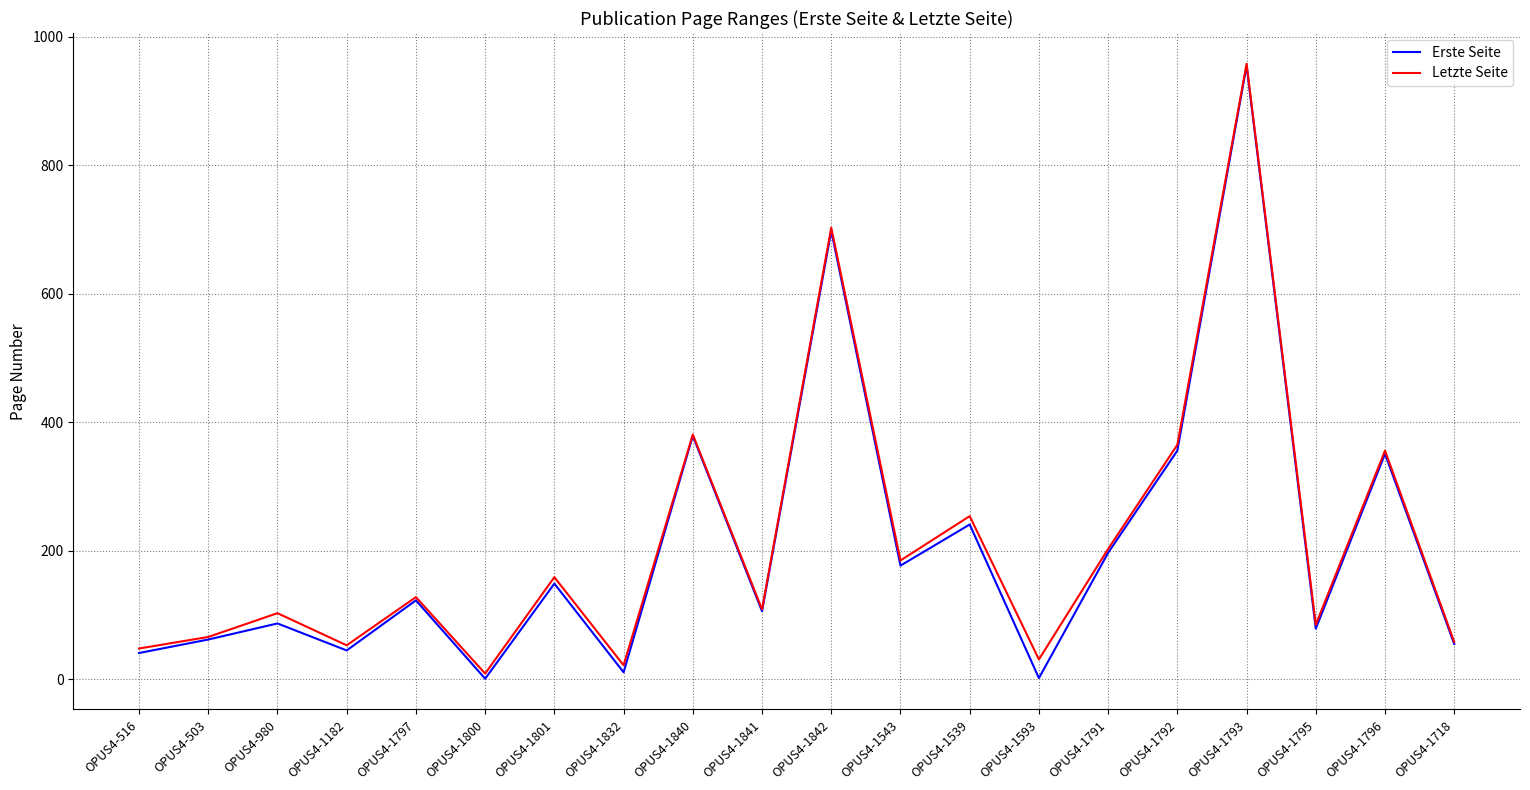

At OPUS4-1792, list the series in order from largest to smallest.

Letzte Seite, Erste Seite